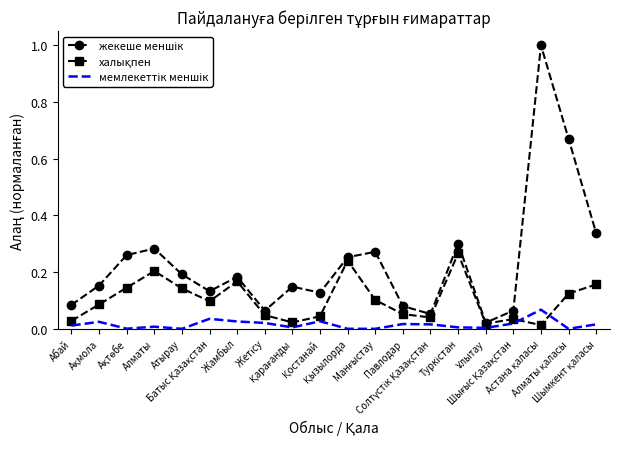

Rank the series by their maximum value, from highest to lowest.

жекеше меншік, халықпен, мемлекеттік меншік